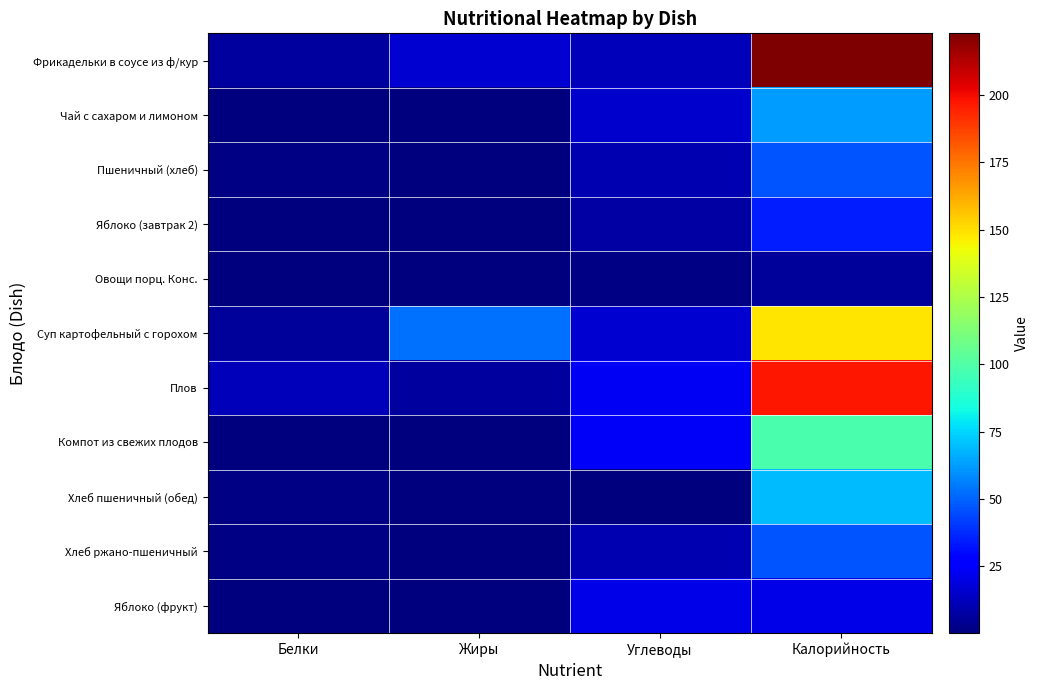

Which series has the largest range (max minus min)?

Фрикадельки в соусе из ф/кур